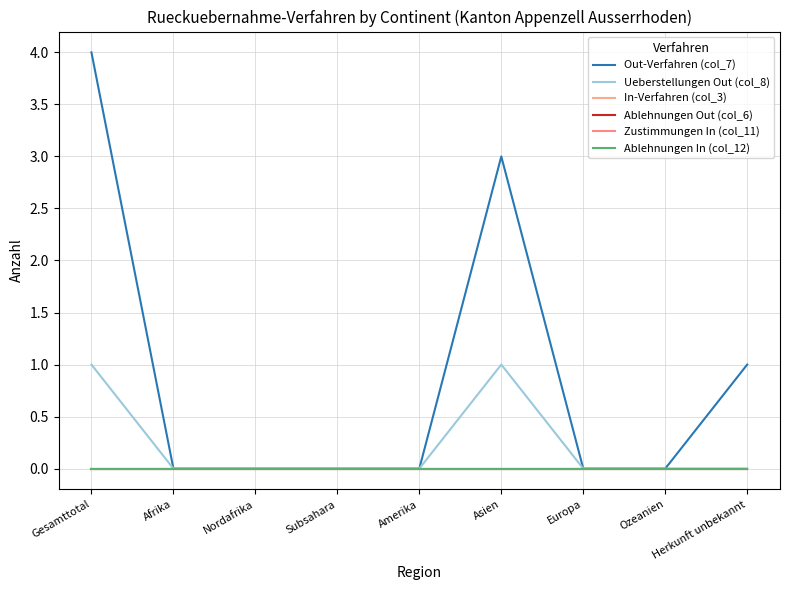

At how many categories does at least one series exceed 0?

3